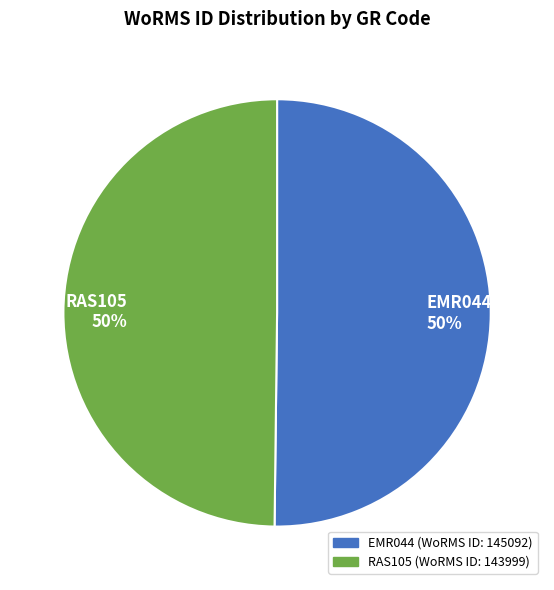

The EMR044 slice represents 50% of the pie. True or false?

True